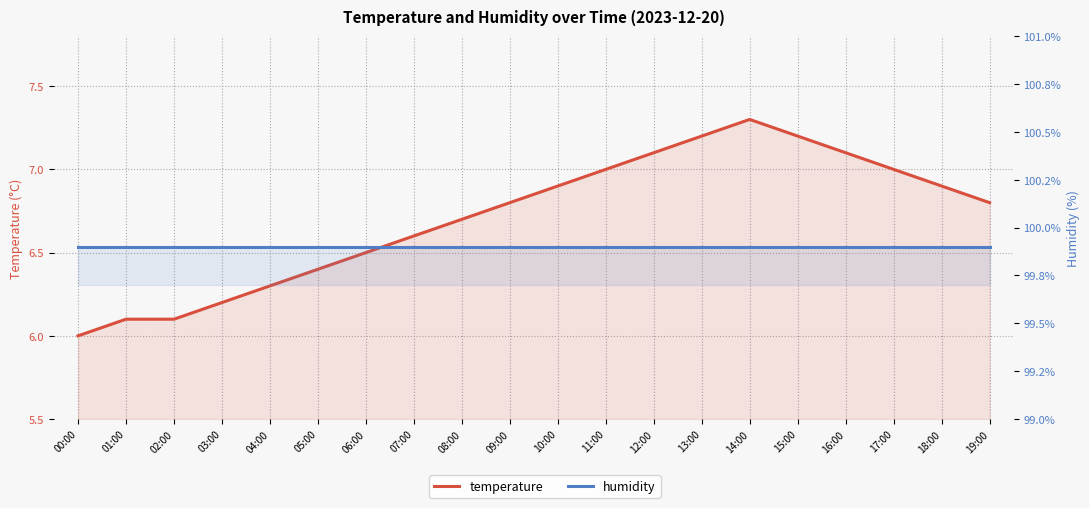

Which series has the largest total across all categories?

humidity